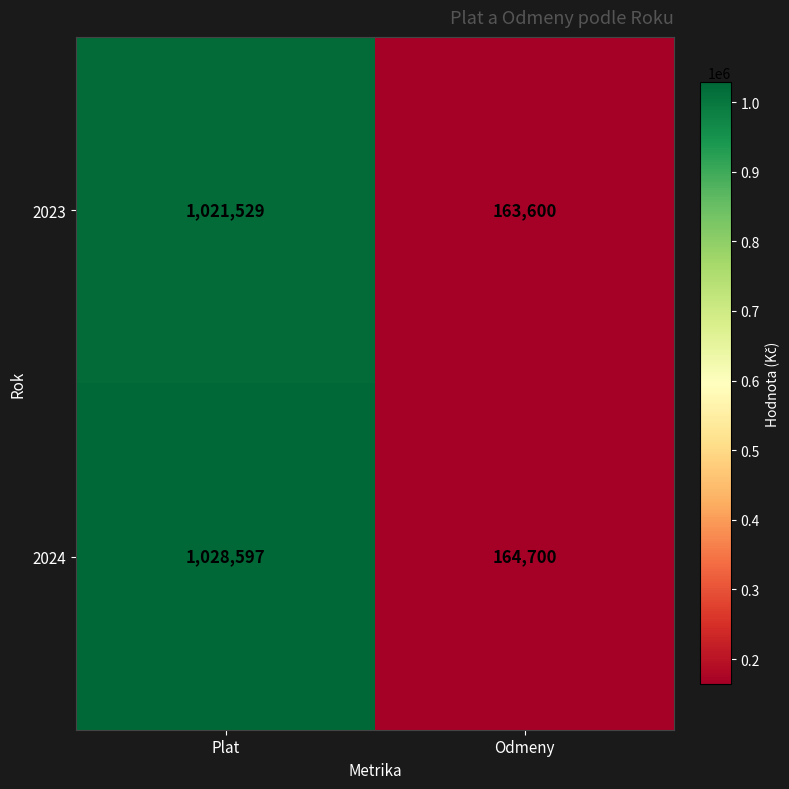

What is the spread (max minus min) of values at Odmeny?

1100